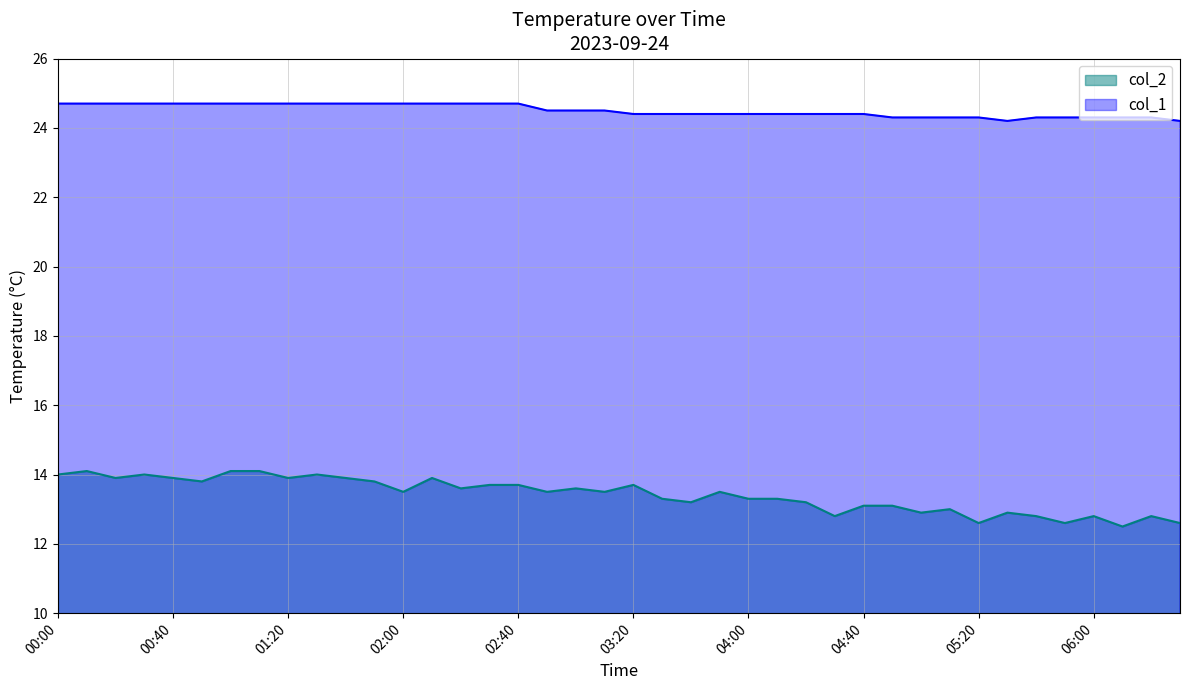

Reading left to right, what are all the values shown in this chart?

col_1: 00:00=24.7	00:10=24.7	00:20=24.7	00:30=24.7	00:40=24.7	00:50=24.7	01:00=24.7	01:10=24.7	01:20=24.7	01:30=24.7	01:40=24.7	01:50=24.7	02:00=24.7	02:10=24.7	02:20=24.7	02:30=24.7	02:40=24.7	02:50=24.5	03:00=24.5	03:10=24.5	03:20=24.4	03:30=24.4	03:40=24.4	03:50=24.4	04:00=24.4	04:10=24.4	04:20=24.4	04:30=24.4	04:40=24.4	04:50=24.3	05:00=24.3	05:10=24.3	05:20=24.3	05:30=24.2	05:40=24.3	05:50=24.3	06:00=24.3	06:10=24.3	06:20=24.3	06:30=24.2
col_2: 00:00=14.0	00:10=14.1	00:20=13.9	00:30=14.0	00:40=13.9	00:50=13.8	01:00=14.1	01:10=14.1	01:20=13.9	01:30=14.0	01:40=13.9	01:50=13.8	02:00=13.5	02:10=13.9	02:20=13.6	02:30=13.7	02:40=13.7	02:50=13.5	03:00=13.6	03:10=13.5	03:20=13.7	03:30=13.3	03:40=13.2	03:50=13.5	04:00=13.3	04:10=13.3	04:20=13.2	04:30=12.8	04:40=13.1	04:50=13.1	05:00=12.9	05:10=13.0	05:20=12.6	05:30=12.9	05:40=12.8	05:50=12.6	06:00=12.8	06:10=12.5	06:20=12.8	06:30=12.6